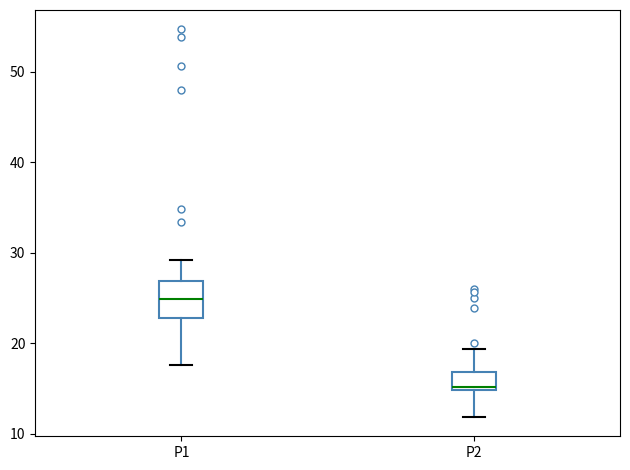

Where does the lower whisker of the box for P2 end on the y-axis? The values are not printed on the chart, so give them approximately, as read against the axis.

12